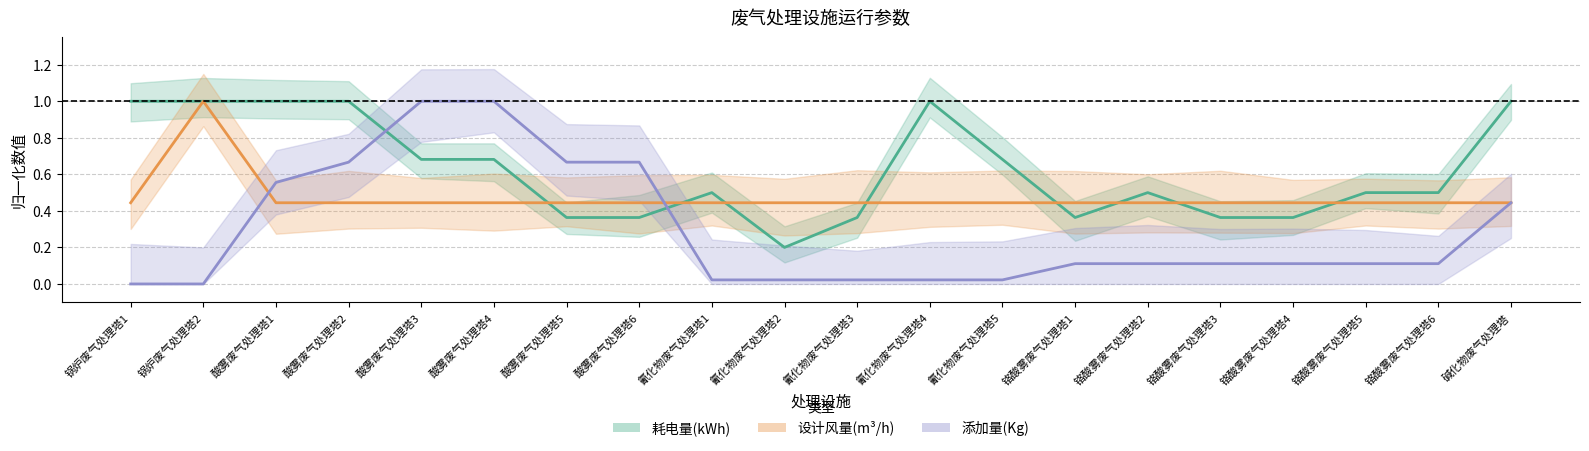

Rank the series by their maximum value, from highest to lowest.

耗电量(kWh), 设计风量(m3/h), 添加量(Kg)